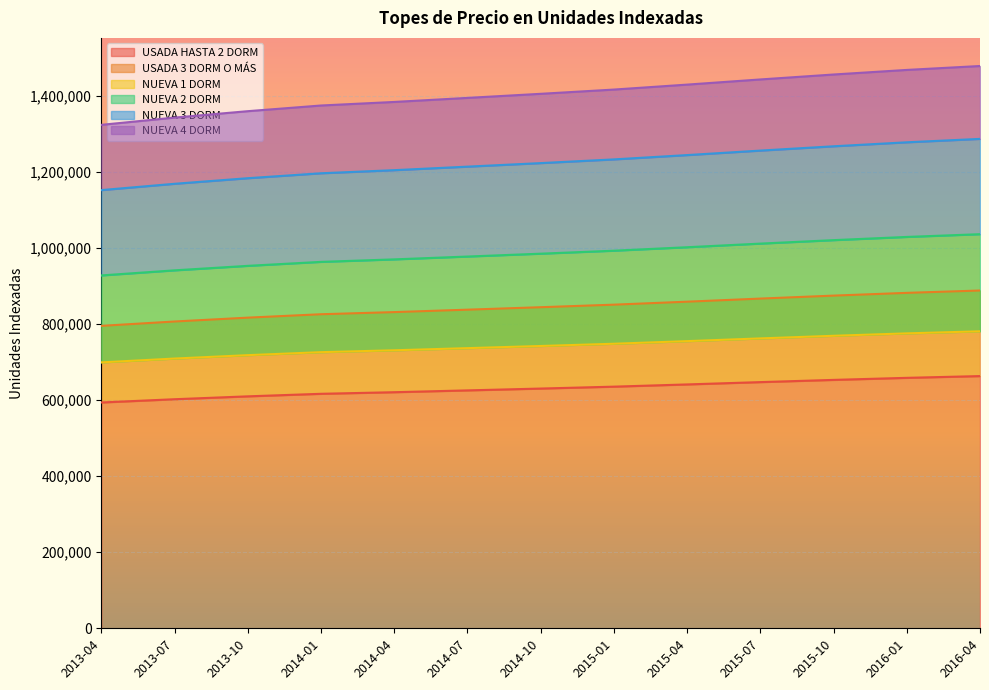

What is the sum of all USADA 3 DORM O MÁS values?

10982128